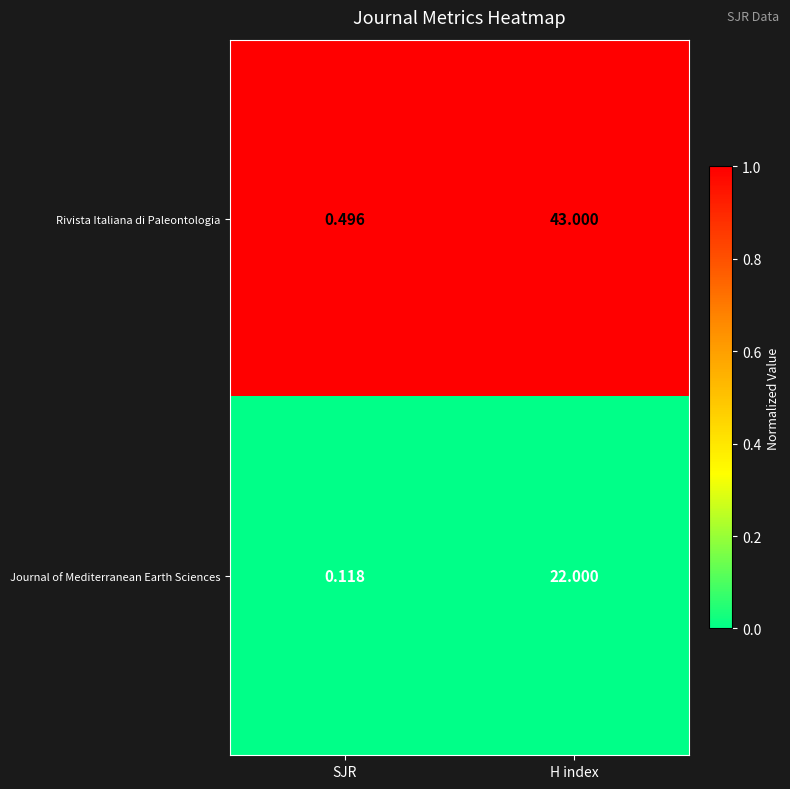

List the series in order of their overall mean, highest first.

Rivista Italiana di Paleontologia, Journal of Mediterranean Earth Sciences